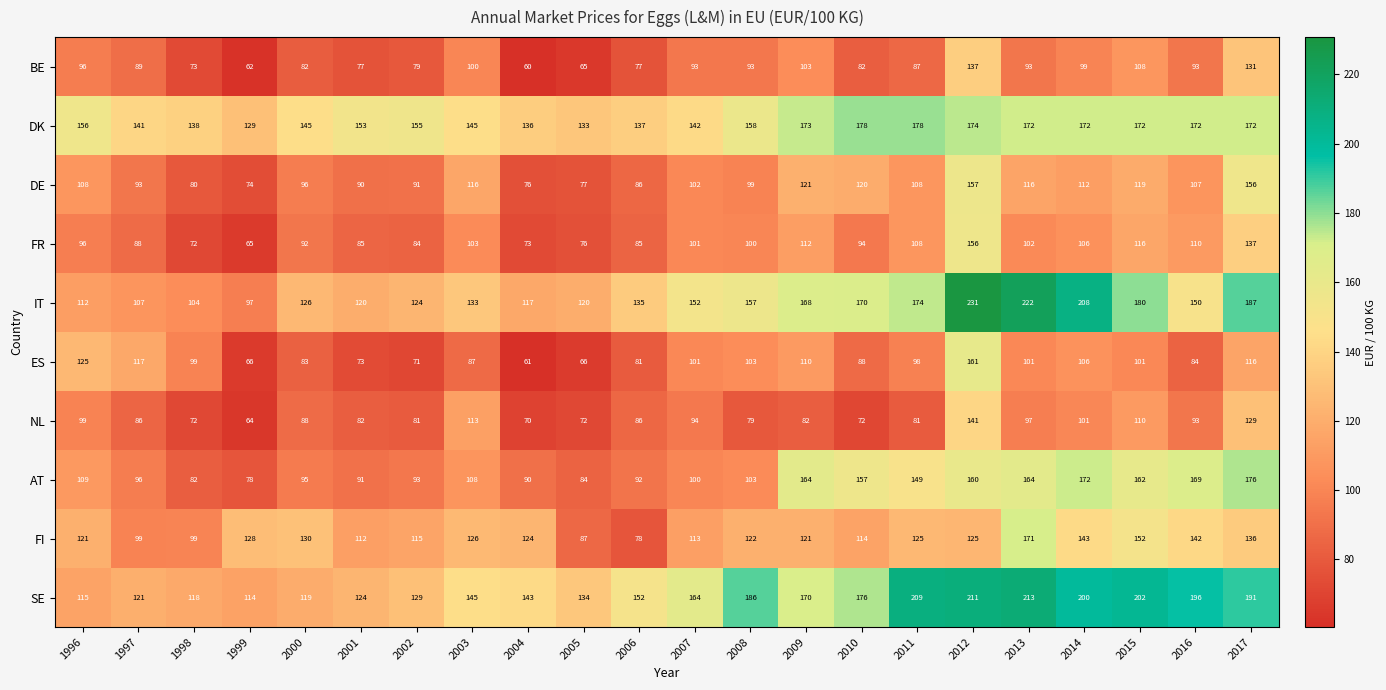

What is the difference between the highest and lowest values at 2008?

107